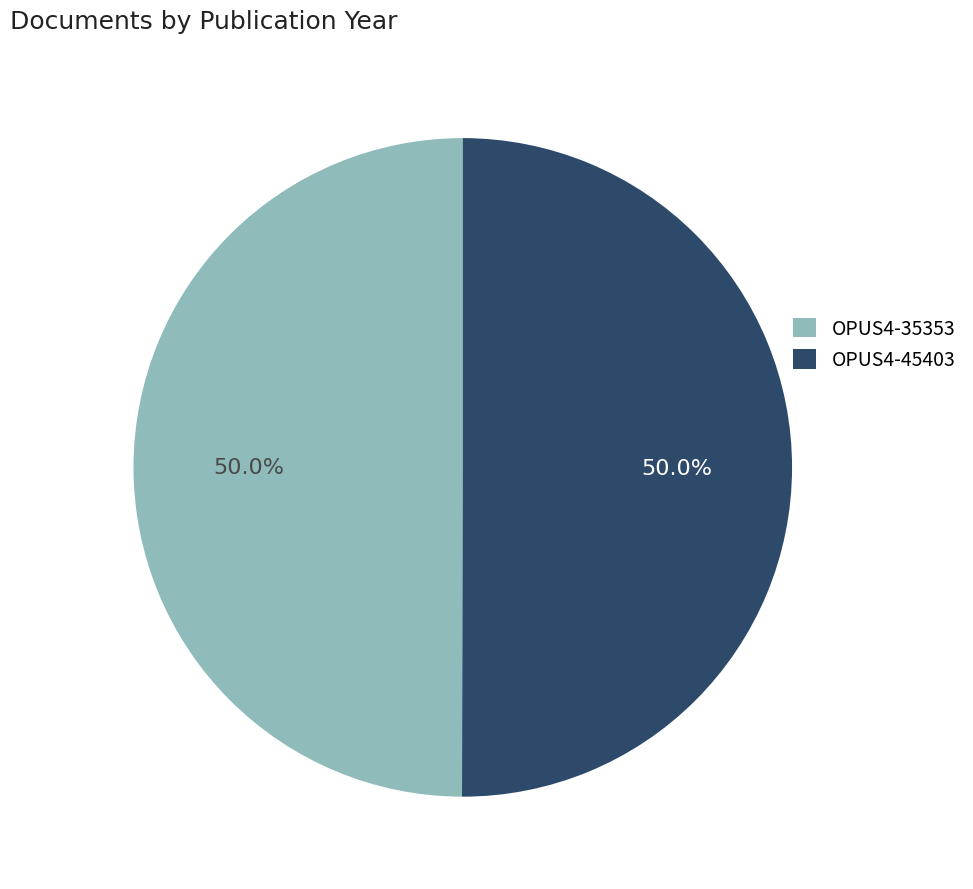

Approximately how many times larger is the value at OPUS4-45403 compared to OPUS4-35353?

1.0